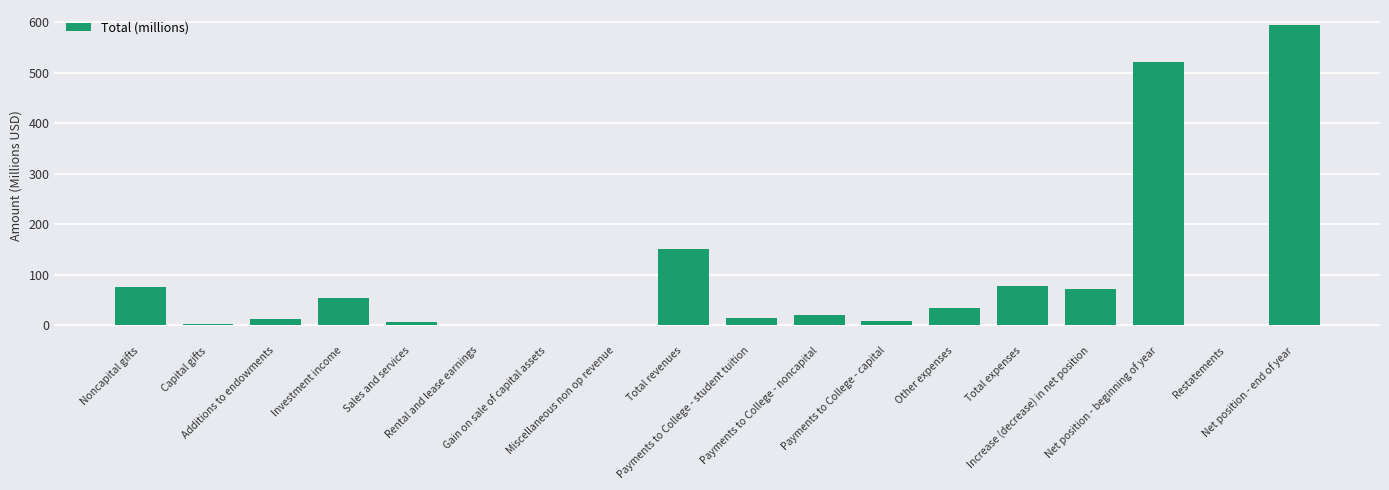

What is the sum of all values?

1647.3